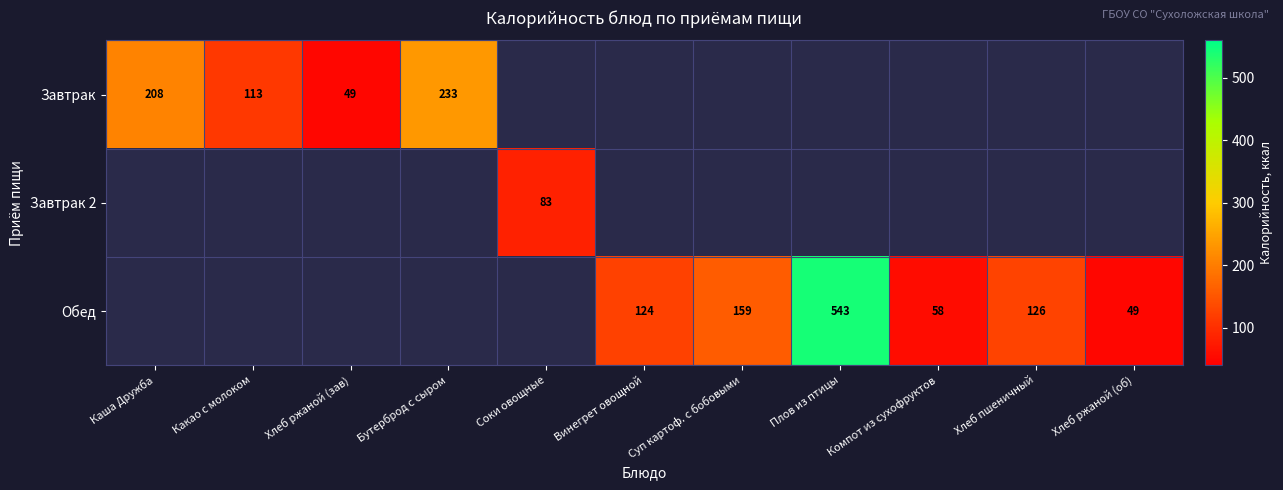

The Обед series shows 126 at Хлеб пшеничный. True or false?

True